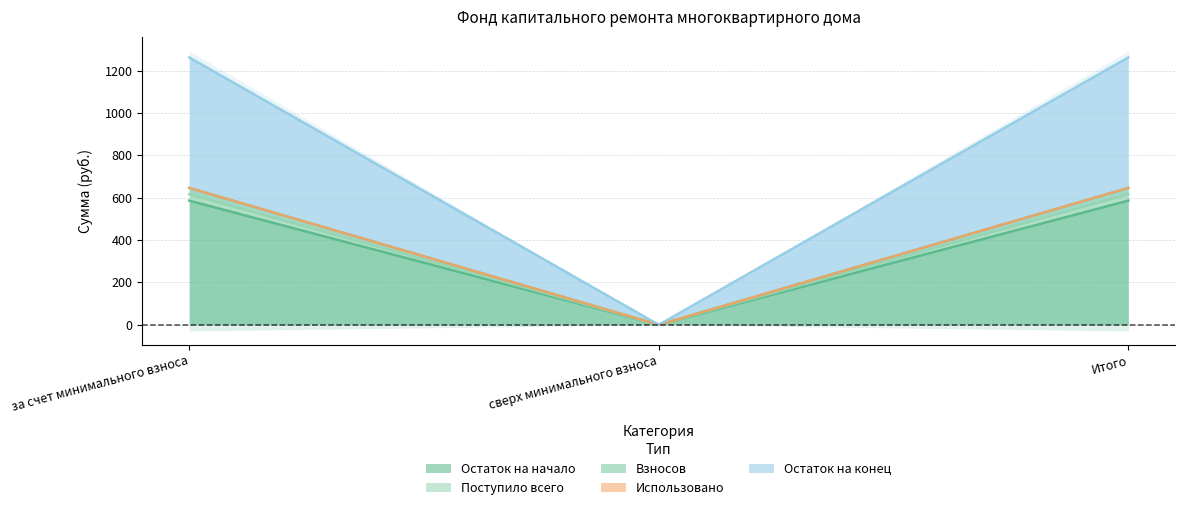

Is the value of Остаток на конец at за счет минимального взноса greater than the value of Остаток на начало at Итого?

No